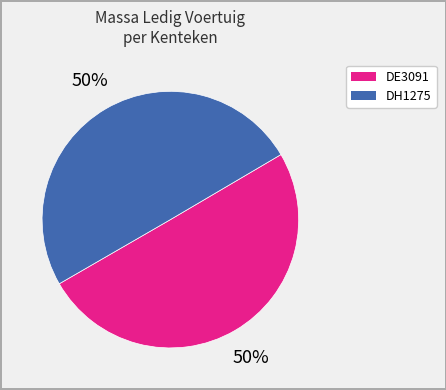

To the nearest percent, what percentage of the pie is DE3091?

50%